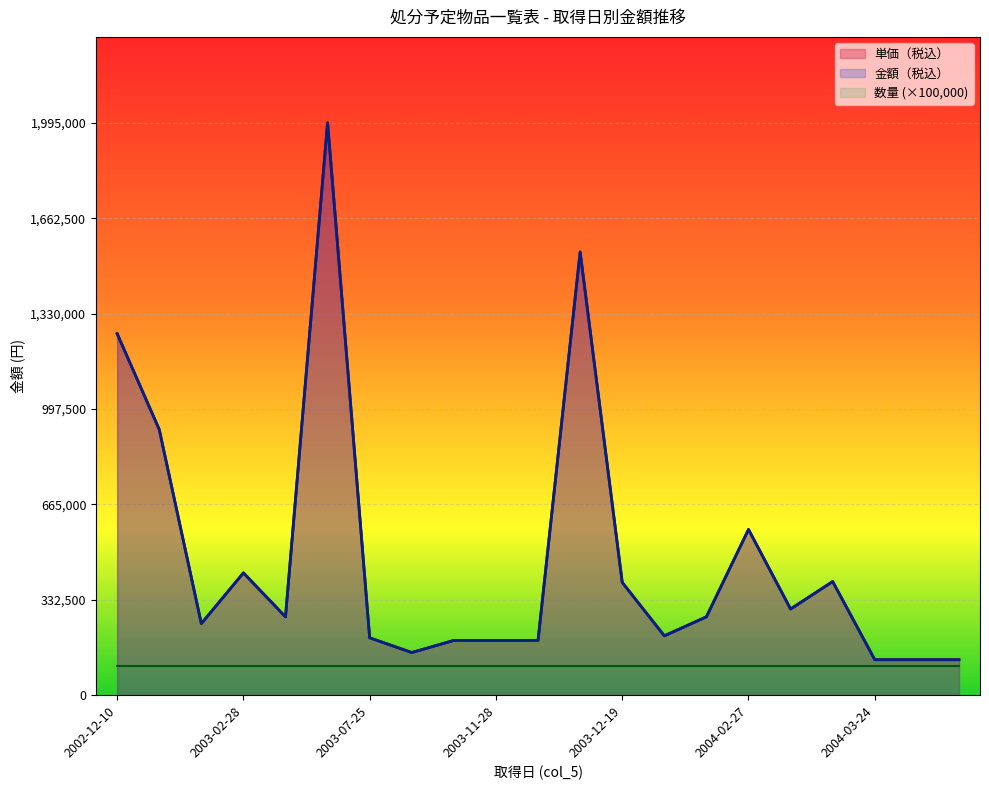

What is the sum of all 単価（税込） values?

10113109